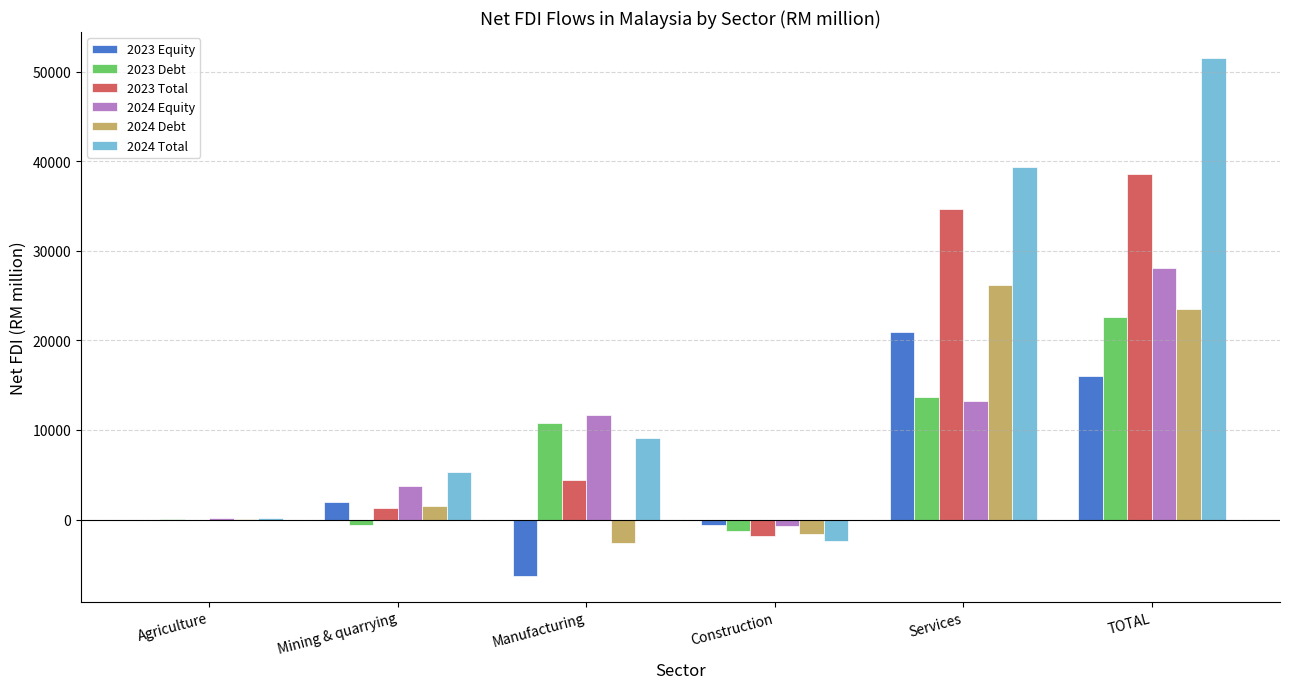

What is the highest value of the 2024 Total series?

51525.6